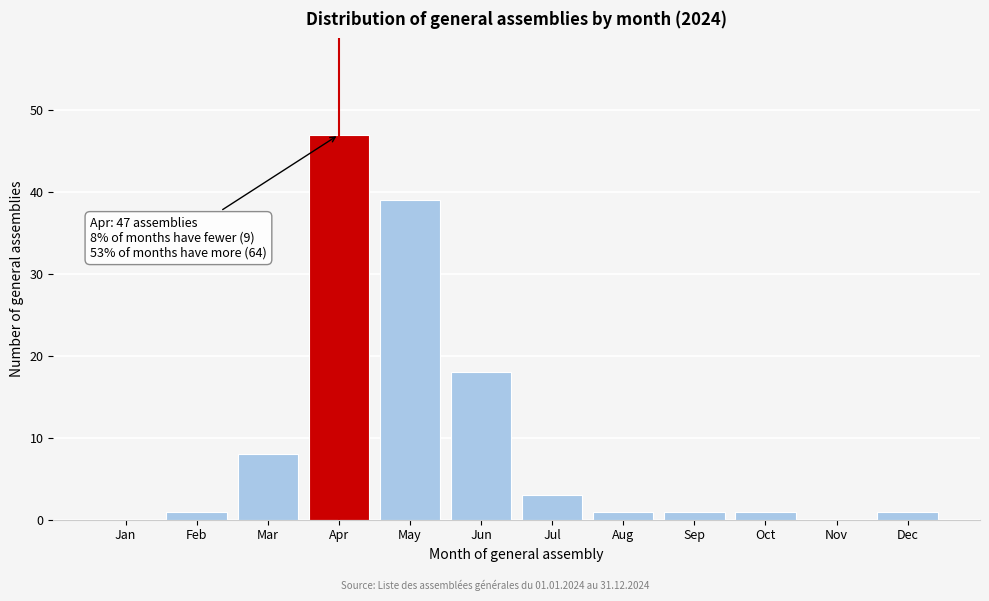

Reading right to left, what are all the values shown in this chart?

Dec=1	Nov=0	Oct=1	Sep=1	Aug=1	Jul=3	Jun=18	May=39	Apr=47	Mar=8	Feb=1	Jan=0